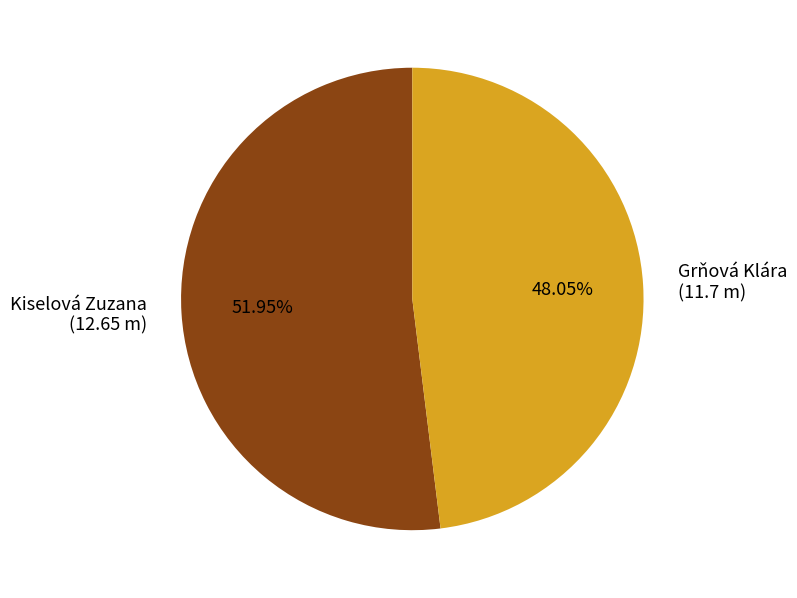

Count the number of slices in the pie.

2